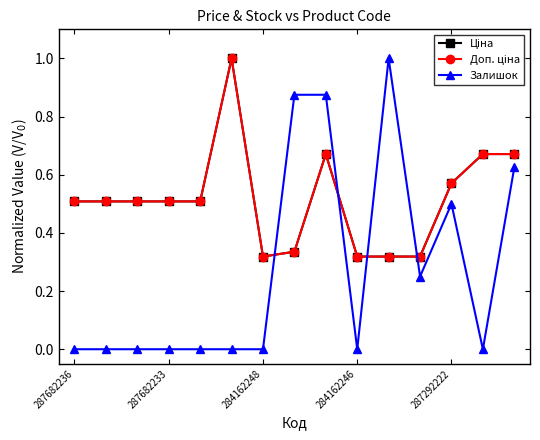

Is this an area chart (filled region under the line)?

No